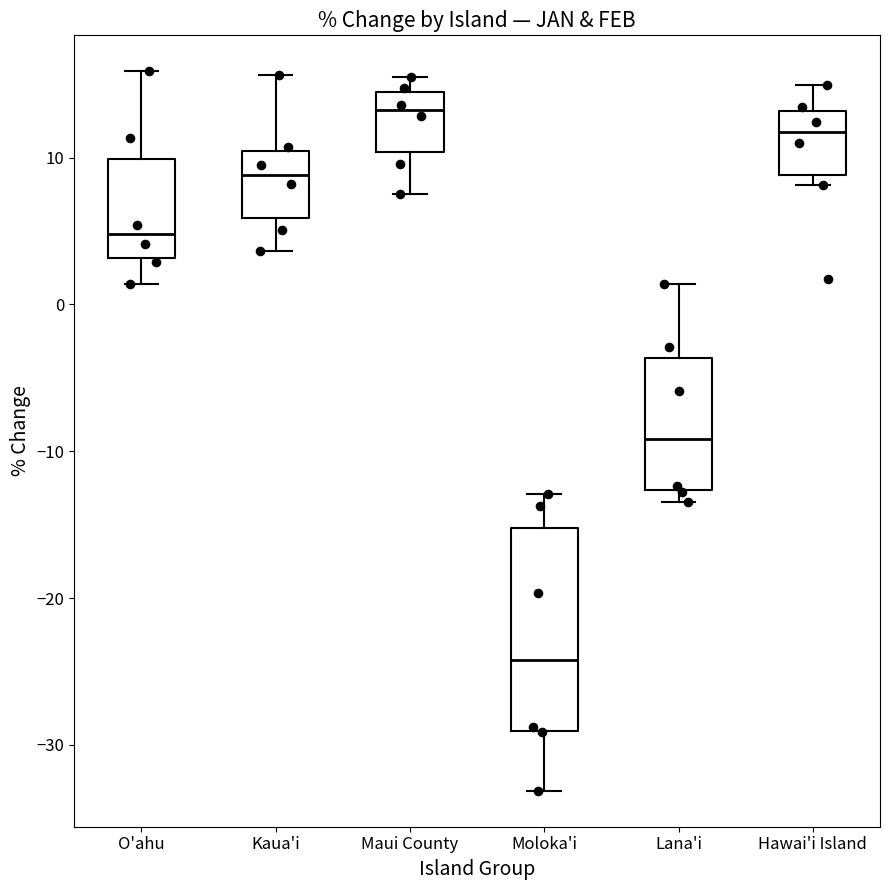

Reading left to right, transcribe this box plot: for each box, give where its median line is, the range the box spans, and where its two whiskers end, as read against the y-axis. The values are not printed on the chart, so give them approximately, as read against the axis.

O'ahu: median 5, box 3 to 10, whiskers 1 to 16
Kaua'i: median 9, box 6 to 10, whiskers 4 to 16
Maui County: median 13, box 10 to 14, whiskers 8 to 15
Moloka'i: median -24, box -29 to -15, whiskers -33 to -13
Lana'i: median -9, box -13 to -4, whiskers -13 (just below the box's lower edge) to 1
Hawai'i Island: median 12, box 9 to 13, whiskers 8 to 15